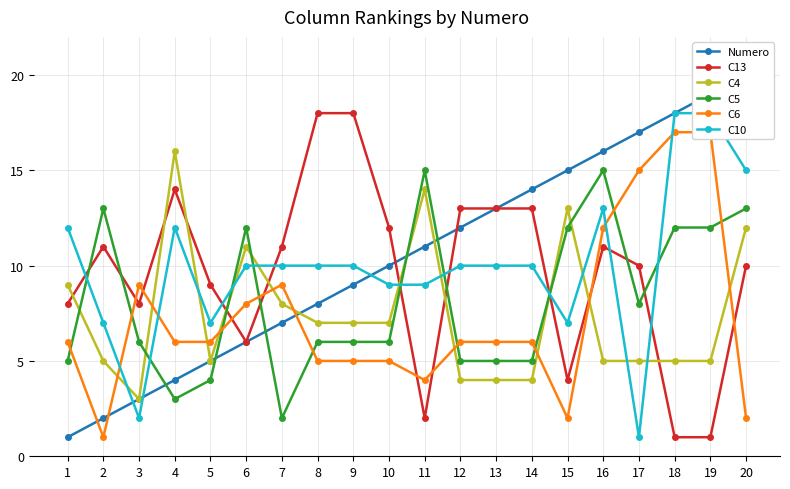

The C4 series shows 13 at 7. True or false?

False